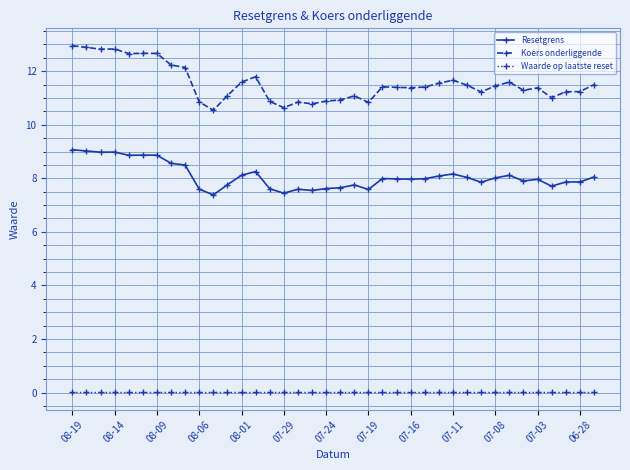

True or false: Koers onderliggende and Resetgrens cross at least once.

False